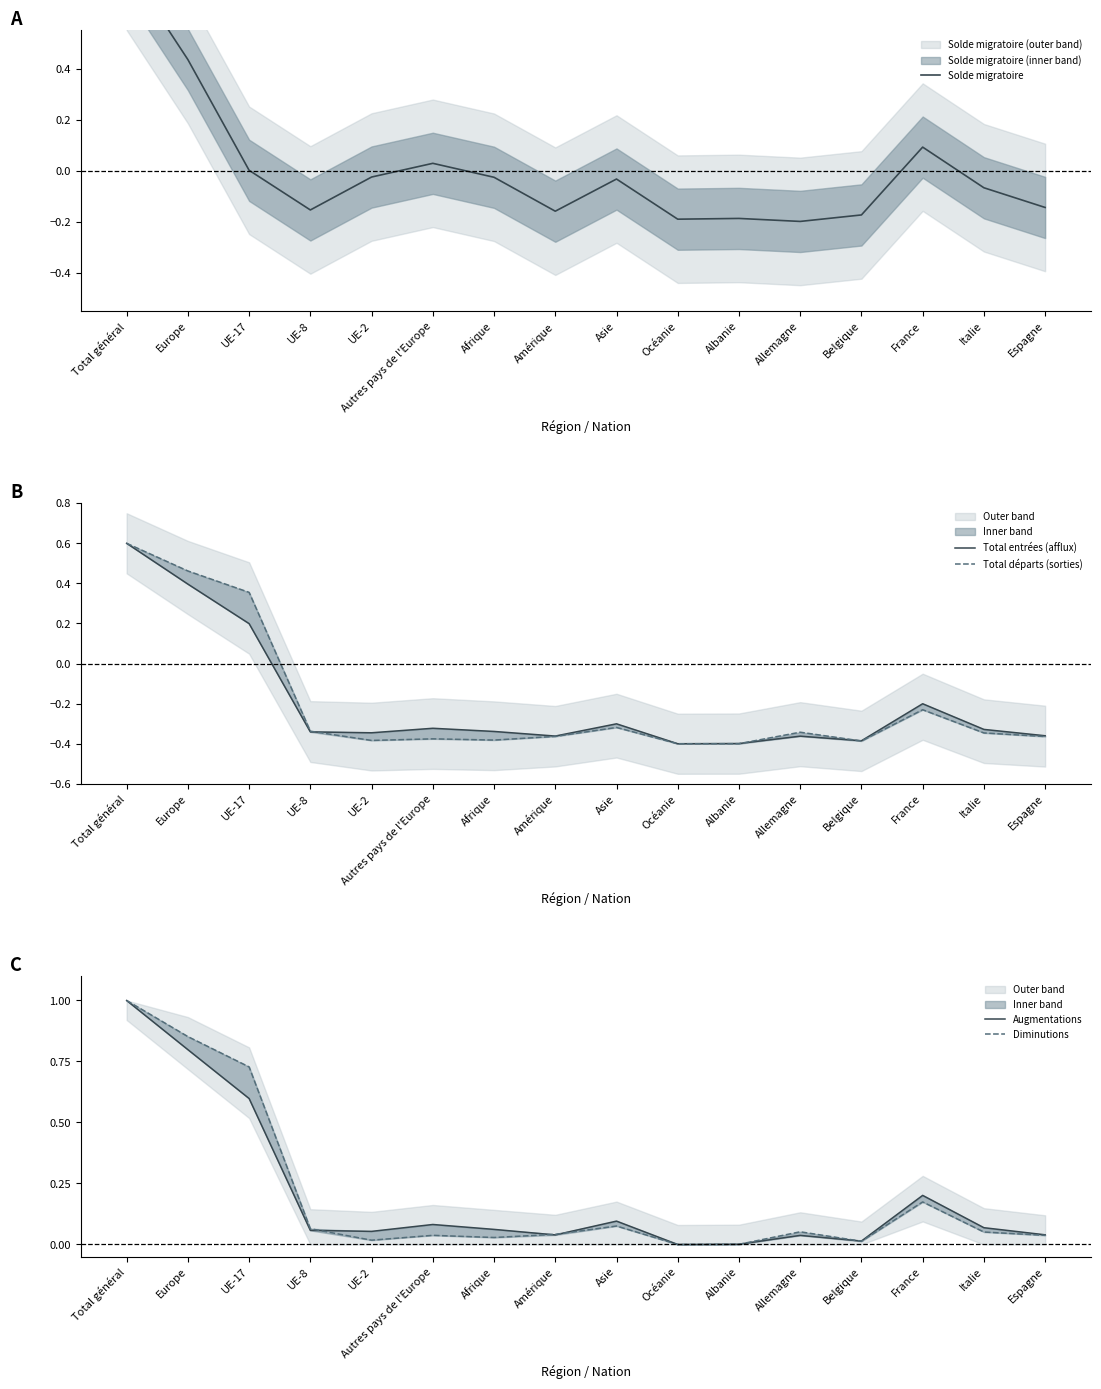

At which category does the chart reach its minimum across all series?

Océanie